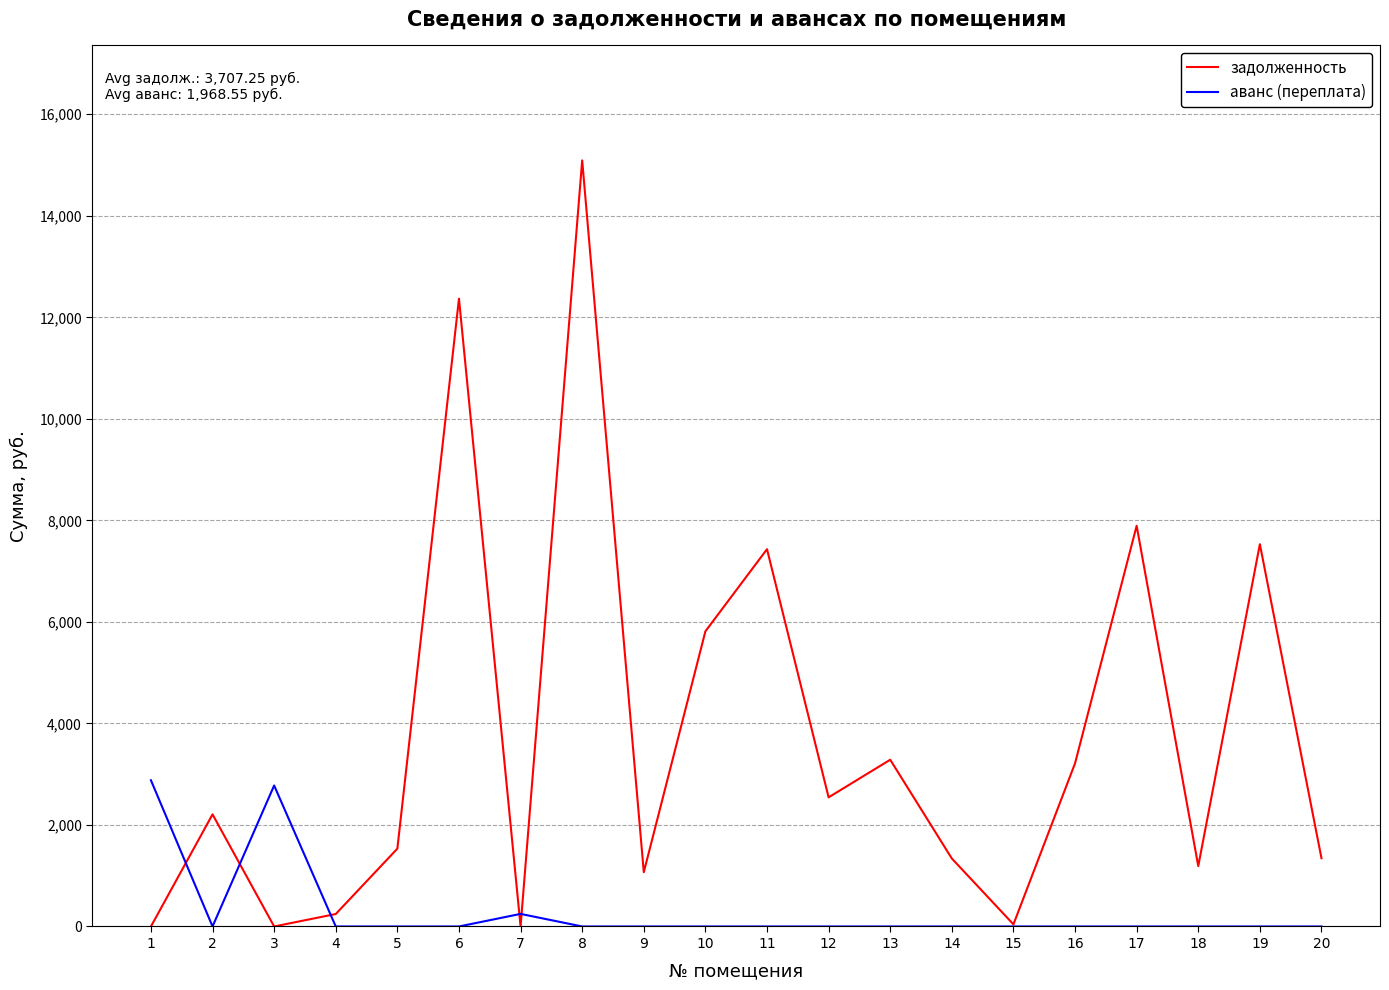

The аванс (переплата) series shows -1520.2 at 4. True or false?

False